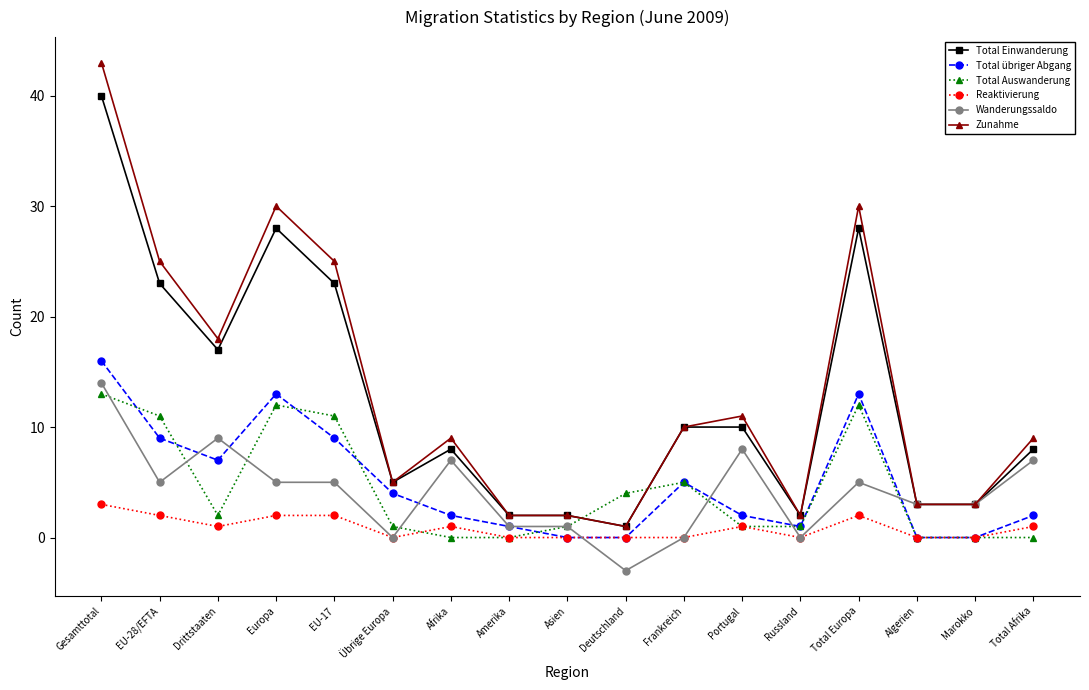

Where is the first local maximum for Wanderungssaldo?

Drittstaaten